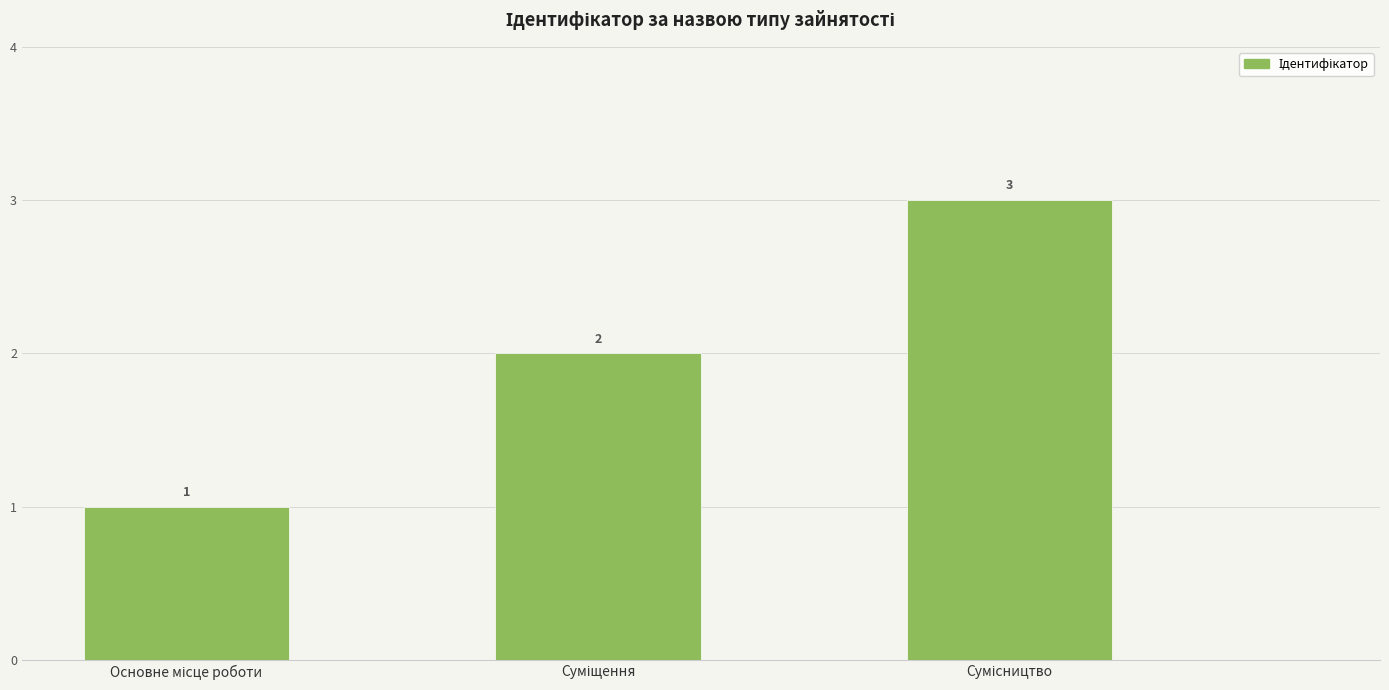

Does the chart contain any negative values?

No